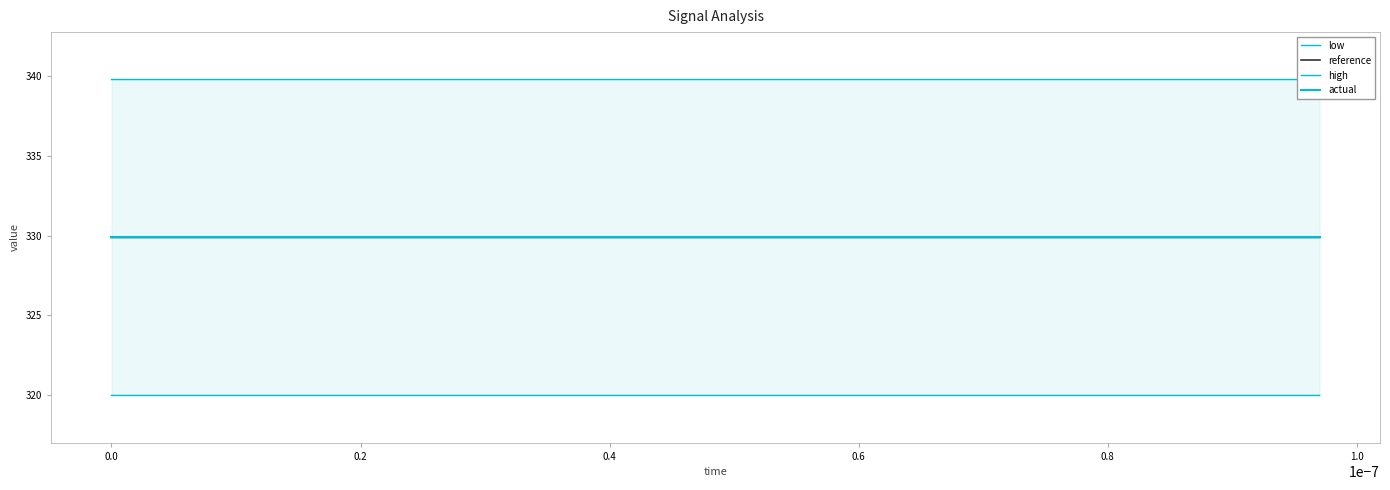

What is the maximum value for low?

320.0